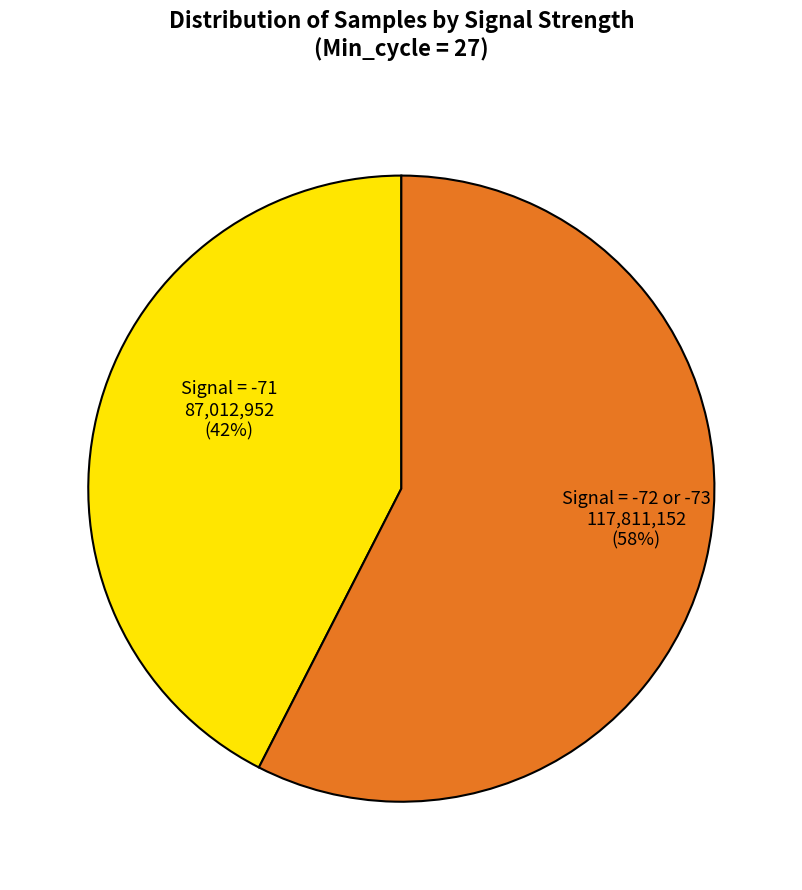

Is there any slice that represents more than half of the pie?

Yes